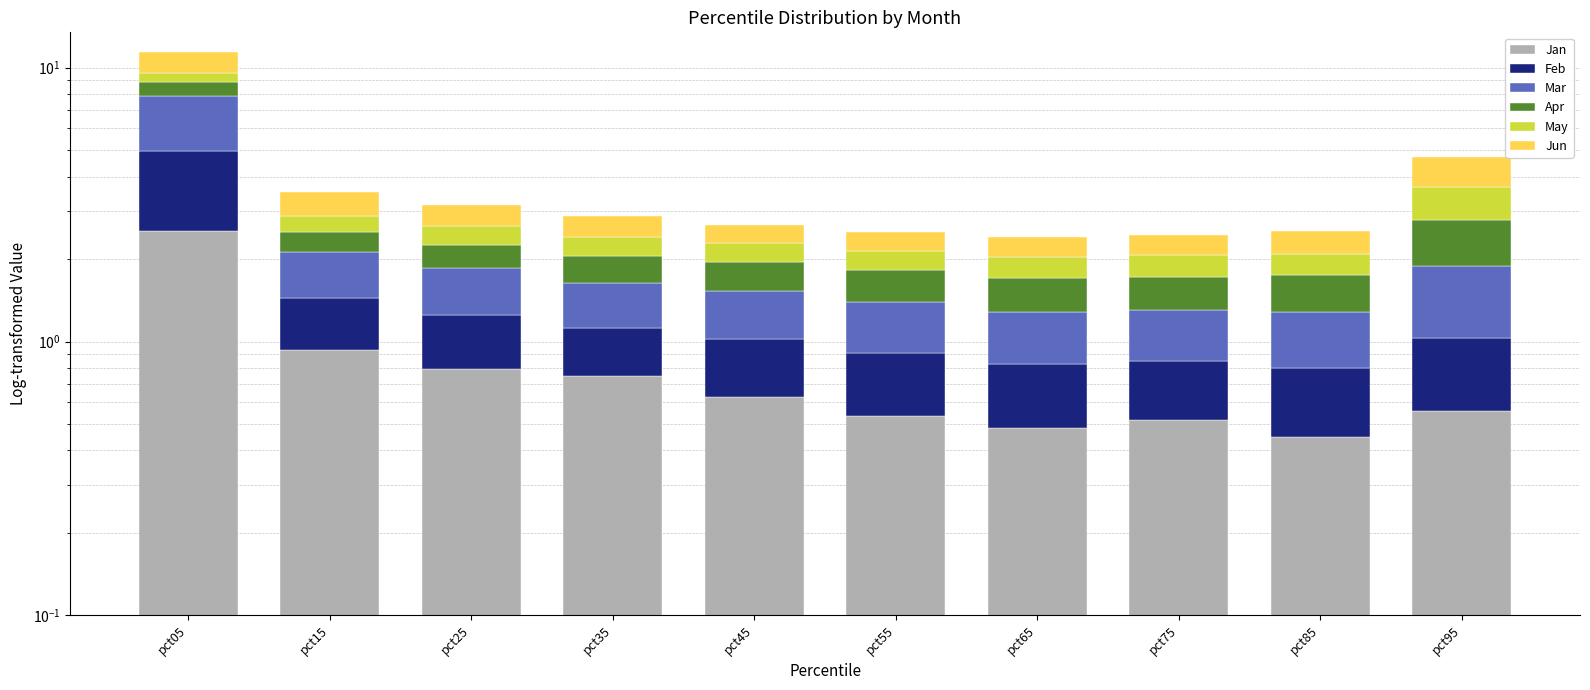

Reading left to right, what are all the values shown in this chart?

Jan: pct05=2.5	pct15=0.9	pct25=0.8	pct35=0.7	pct45=0.6	pct55=0.5	pct65=0.5	pct75=0.5	pct85=0.4	pct95=0.6
Feb: pct05=2.4	pct15=0.5	pct25=0.5	pct35=0.4	pct45=0.4	pct55=0.4	pct65=0.3	pct75=0.3	pct85=0.3	pct95=0.5
Mar: pct05=2.9	pct15=0.7	pct25=0.6	pct35=0.5	pct45=0.5	pct55=0.5	pct65=0.5	pct75=0.4	pct85=0.5	pct95=0.9
Apr: pct05=0.9	pct15=0.4	pct25=0.4	pct35=0.4	pct45=0.4	pct55=0.4	pct65=0.4	pct75=0.4	pct85=0.5	pct95=0.9
May: pct05=0.7	pct15=0.4	pct25=0.4	pct35=0.4	pct45=0.3	pct55=0.3	pct65=0.3	pct75=0.3	pct85=0.3	pct95=0.9
Jun: pct05=1.9	pct15=0.6	pct25=0.5	pct35=0.5	pct45=0.4	pct55=0.4	pct65=0.4	pct75=0.4	pct85=0.5	pct95=1.1